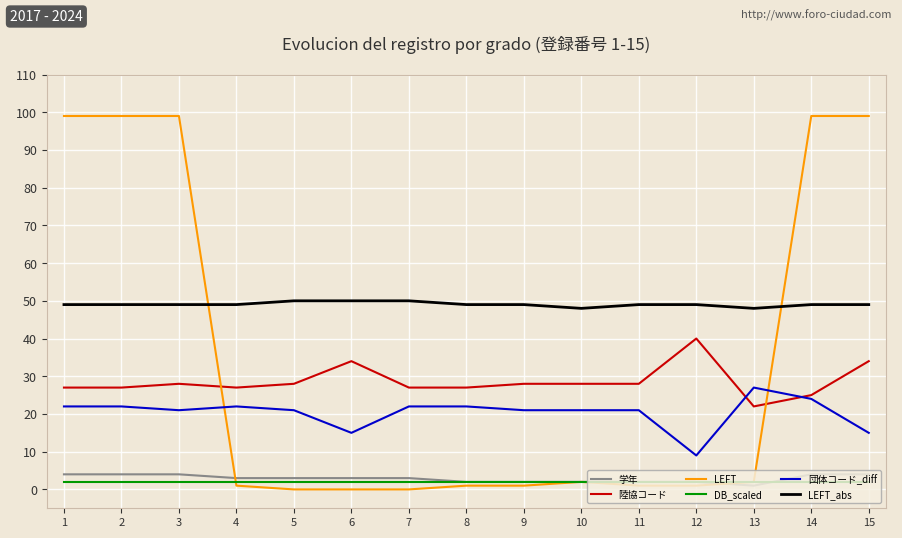

Between 5 and 15, which series saw the biggest shift?

LEFT